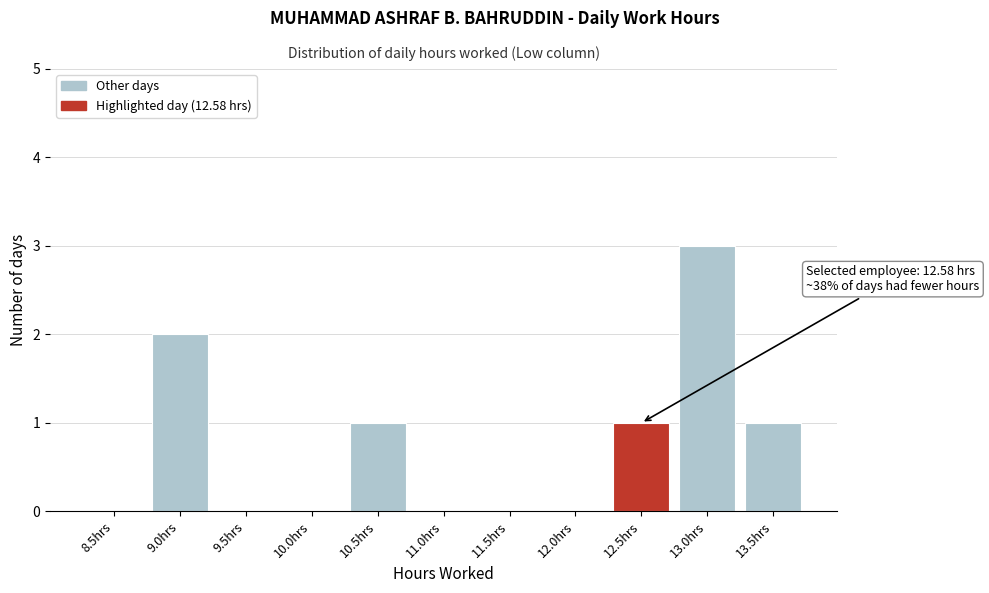

Reading left to right, transcribe all the data shown in this chart.

8.5hrs=0	9.0hrs=2	9.5hrs=0	10.0hrs=0	10.5hrs=1	11.0hrs=0	11.5hrs=0	12.0hrs=0	12.5hrs=1	13.0hrs=3	13.5hrs=1